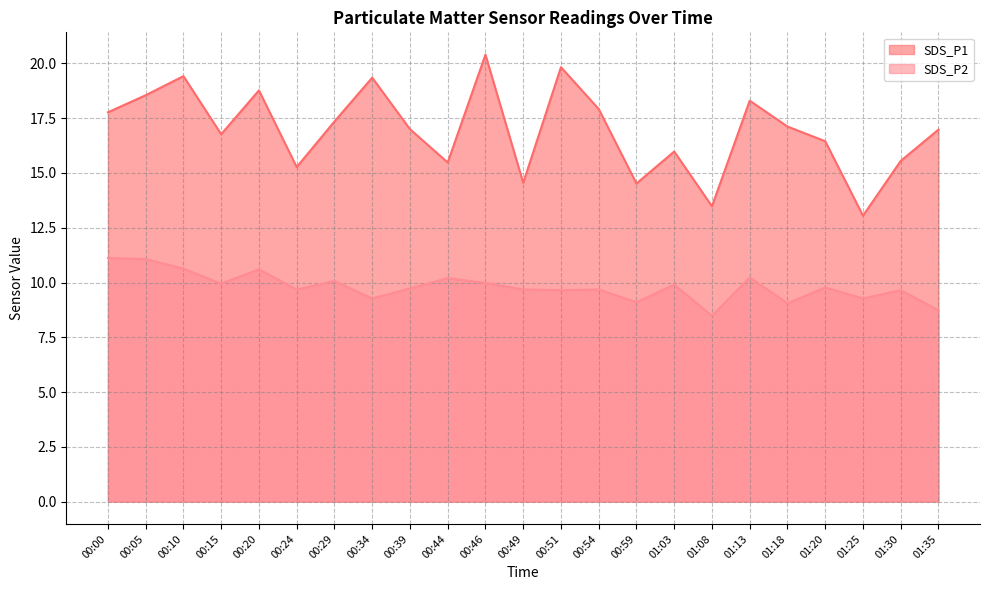

List the series in order of their peak value, highest first.

SDS_P1, SDS_P2